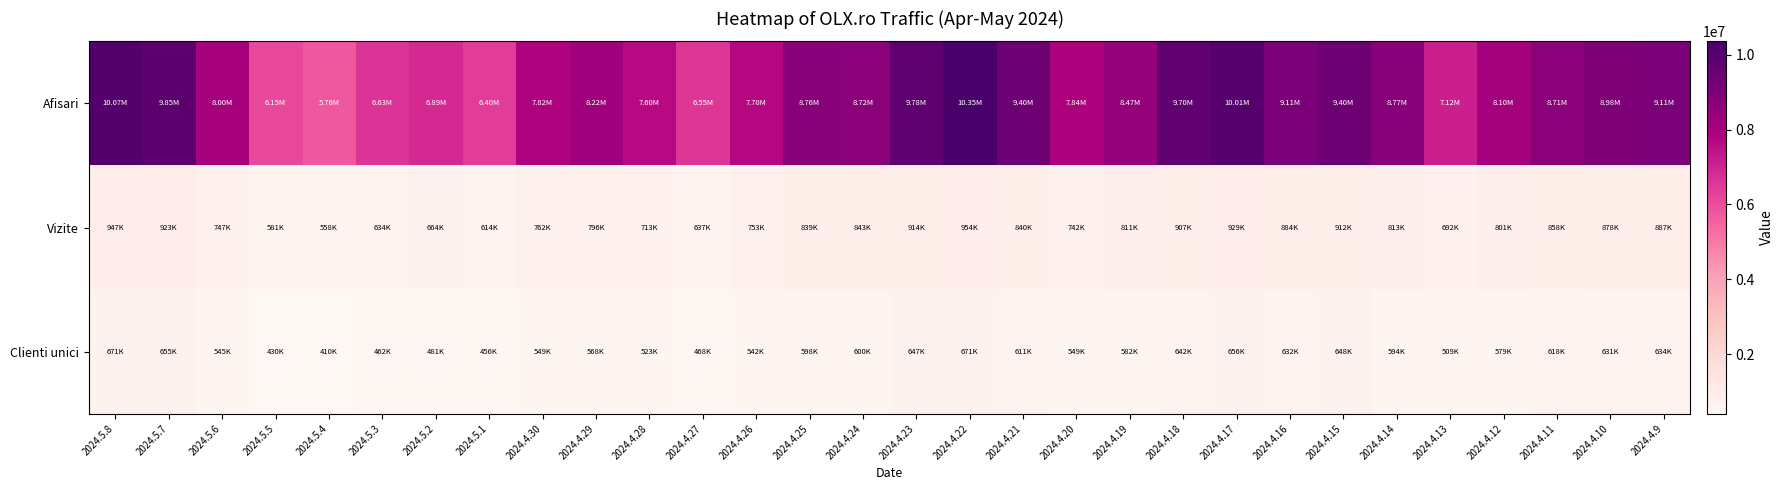

What is the total value across all series at 2024.5.1?

7465271